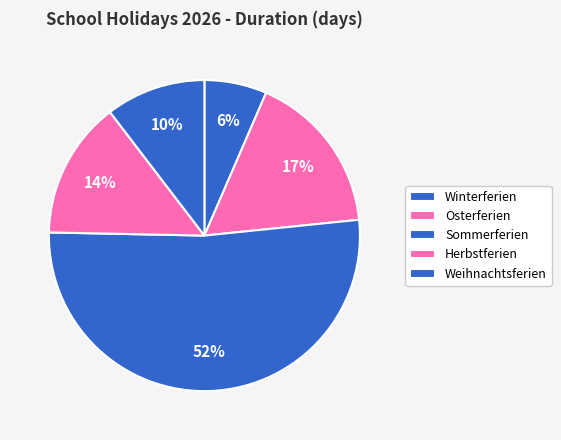

How many slices are in this pie chart?

5